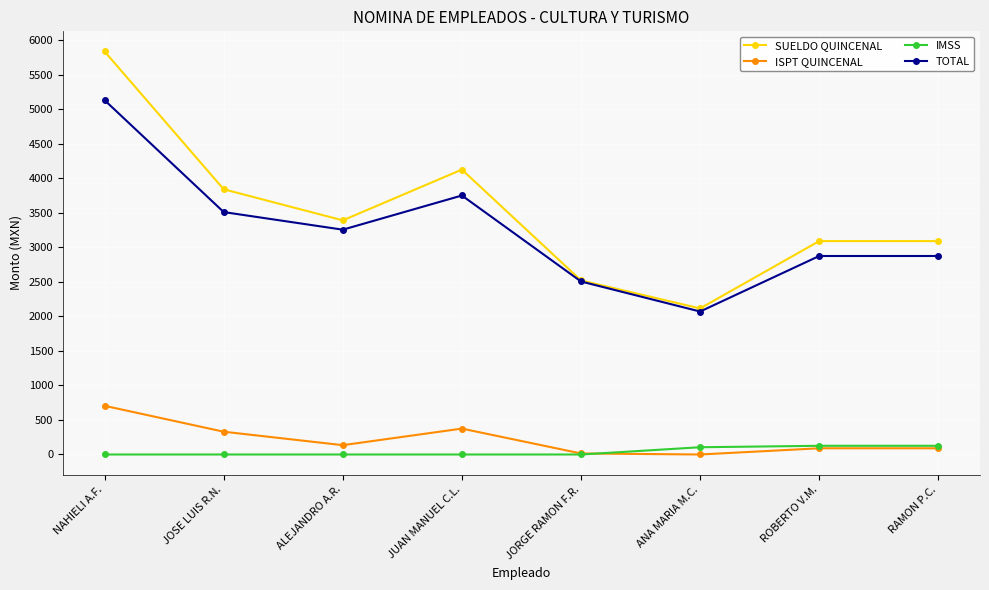

True or false: ISPT QUINCENAL and TOTAL cross at least once.

False